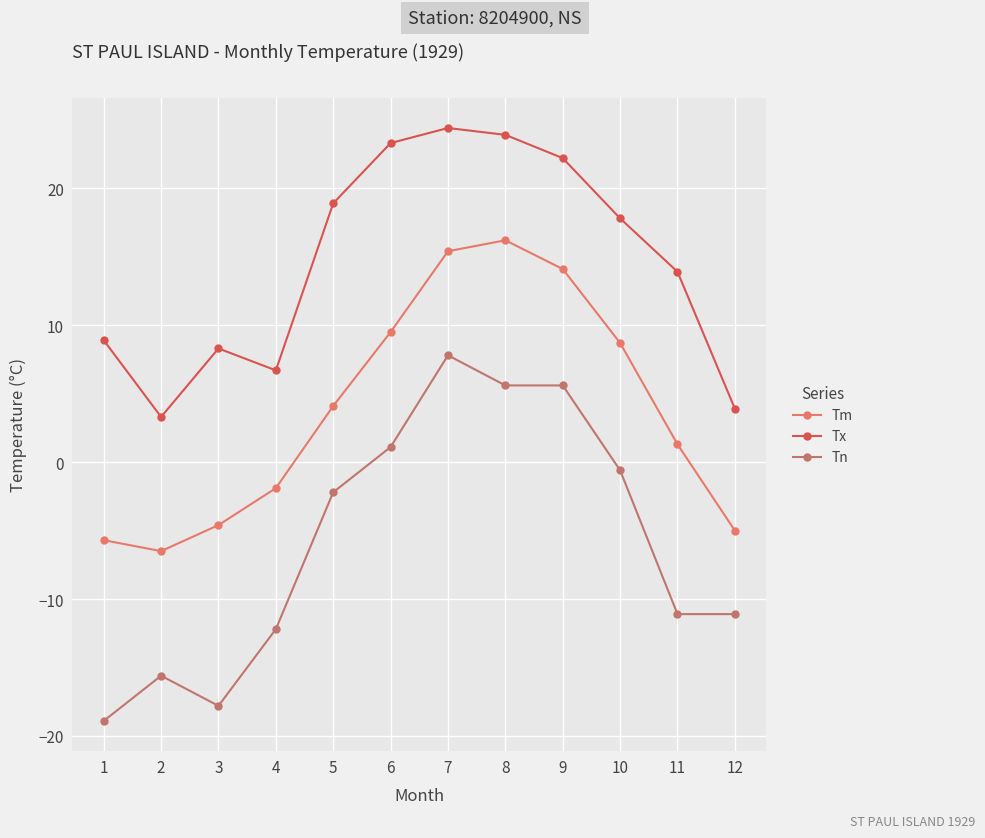

List the labels in order of Tm value, largest first.

8, 7, 9, 6, 10, 5, 11, 4, 3, 12, 1, 2